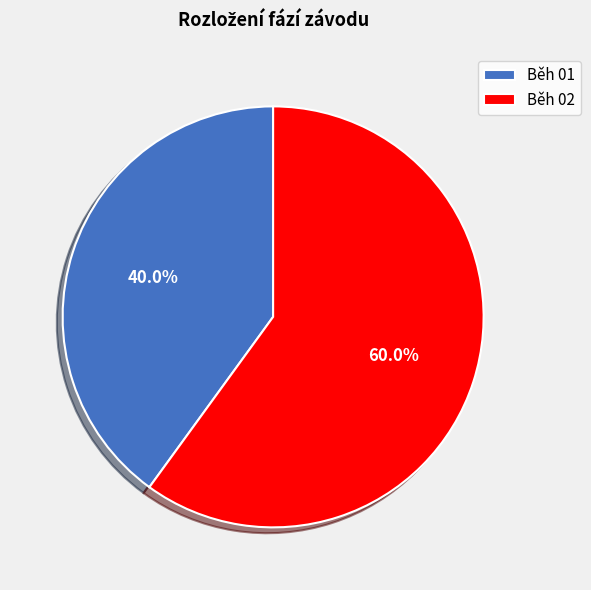

What portion of the pie excludes Běh 02?

40.0%